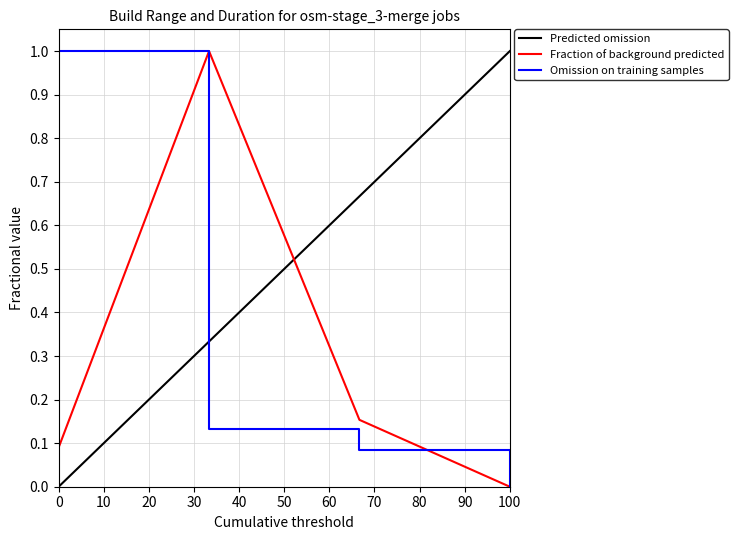

The value of Fraction of background predicted at 100 is 0.0. True or false?

True